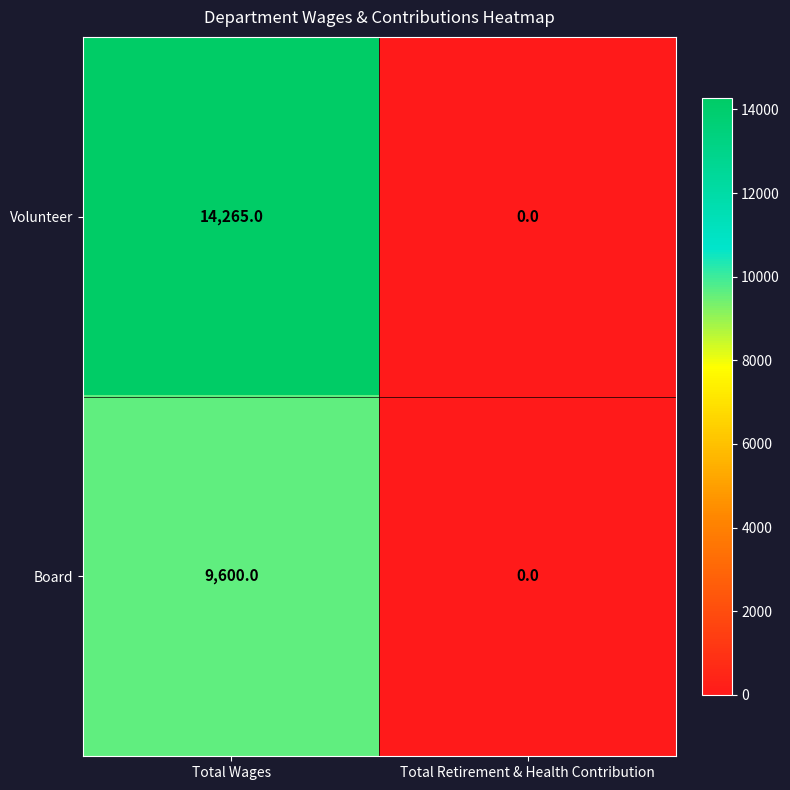

The value of Board at Total Wages is 5207. True or false?

False